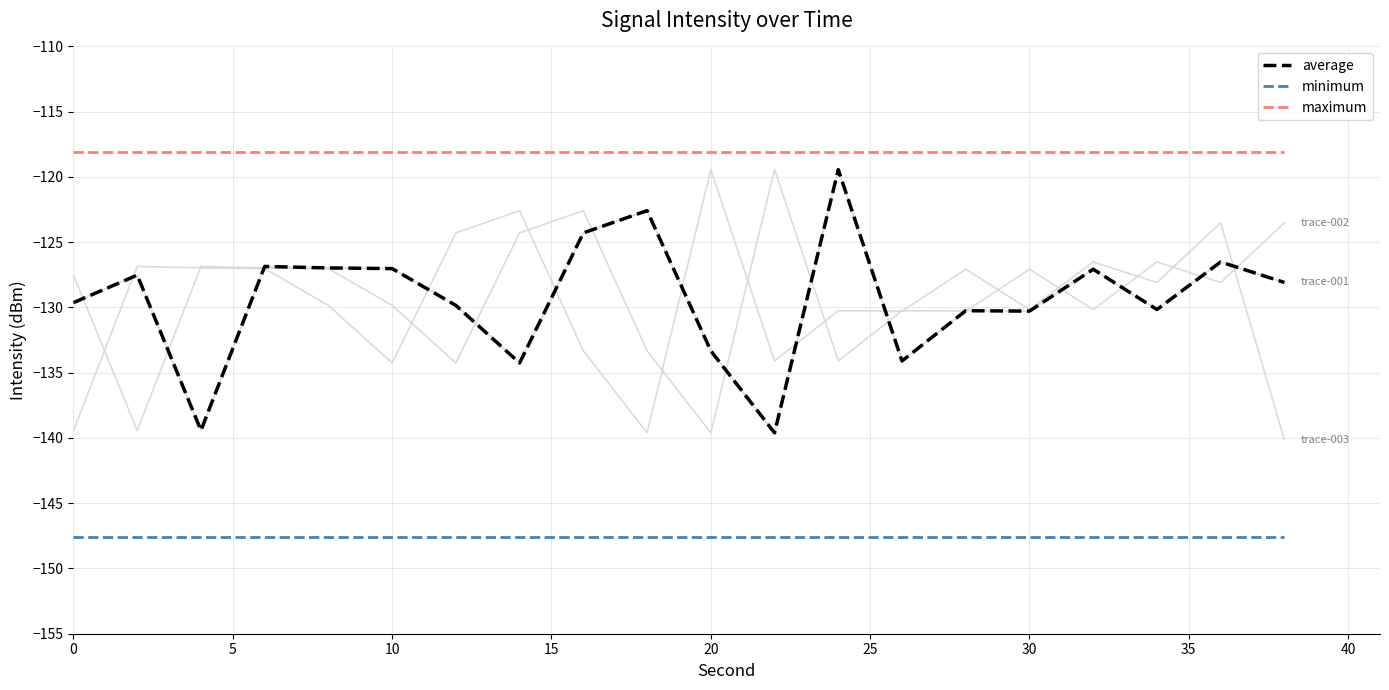

Does the chart display data point markers on the line(s)?

No